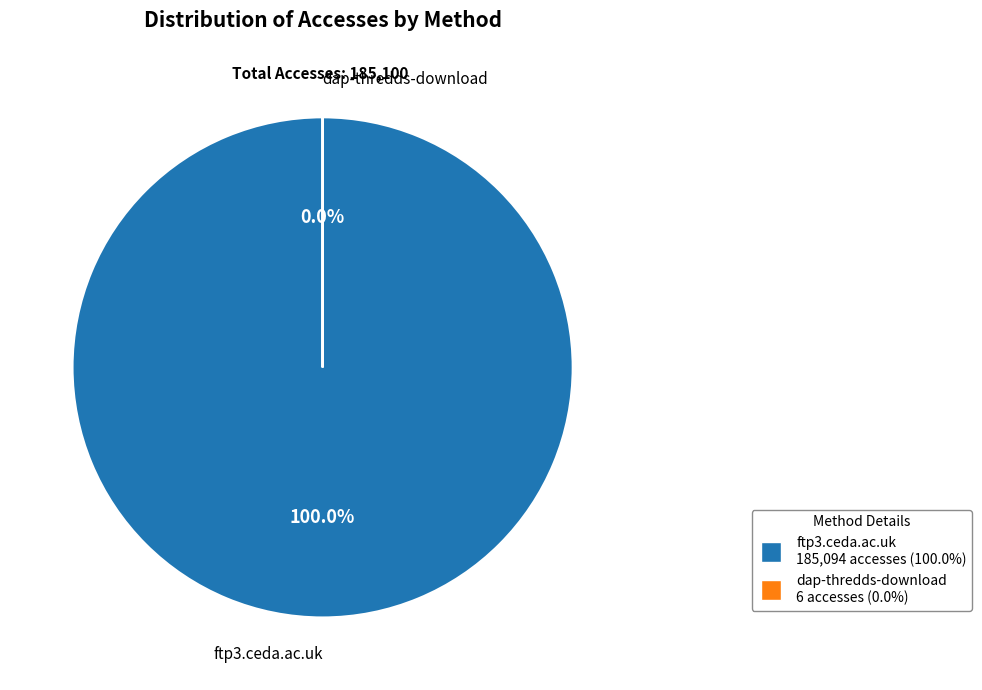

What is the smallest slice in the pie chart?

dap-thredds-download